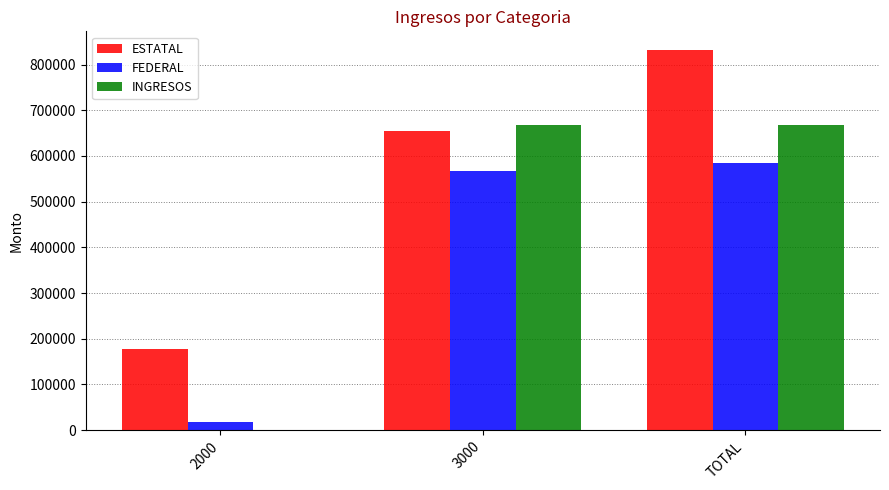

Which series has the largest total across all categories?

ESTATAL